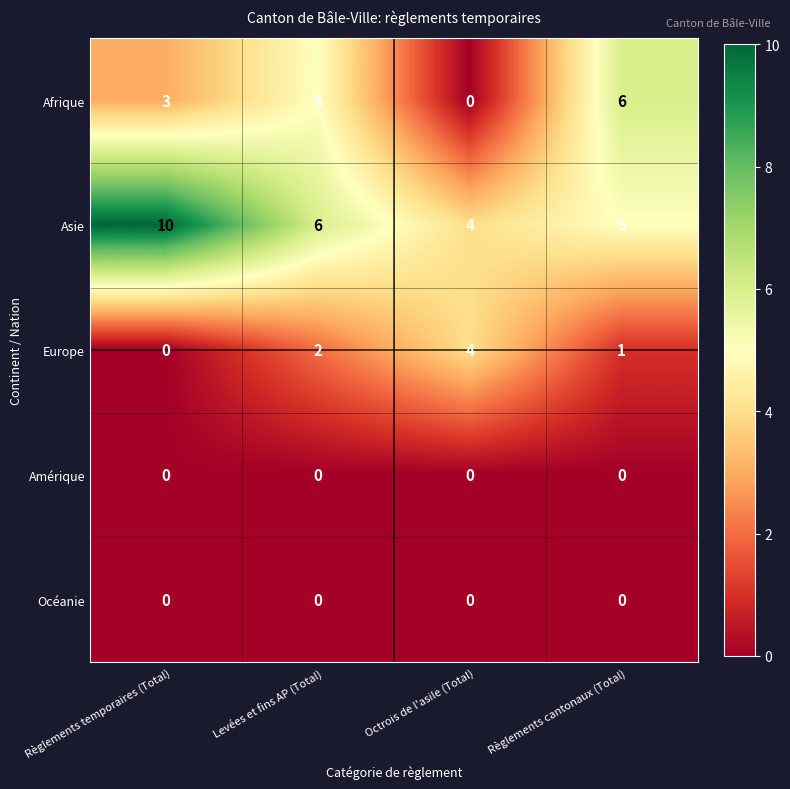

How many categories are shown in the chart?

4